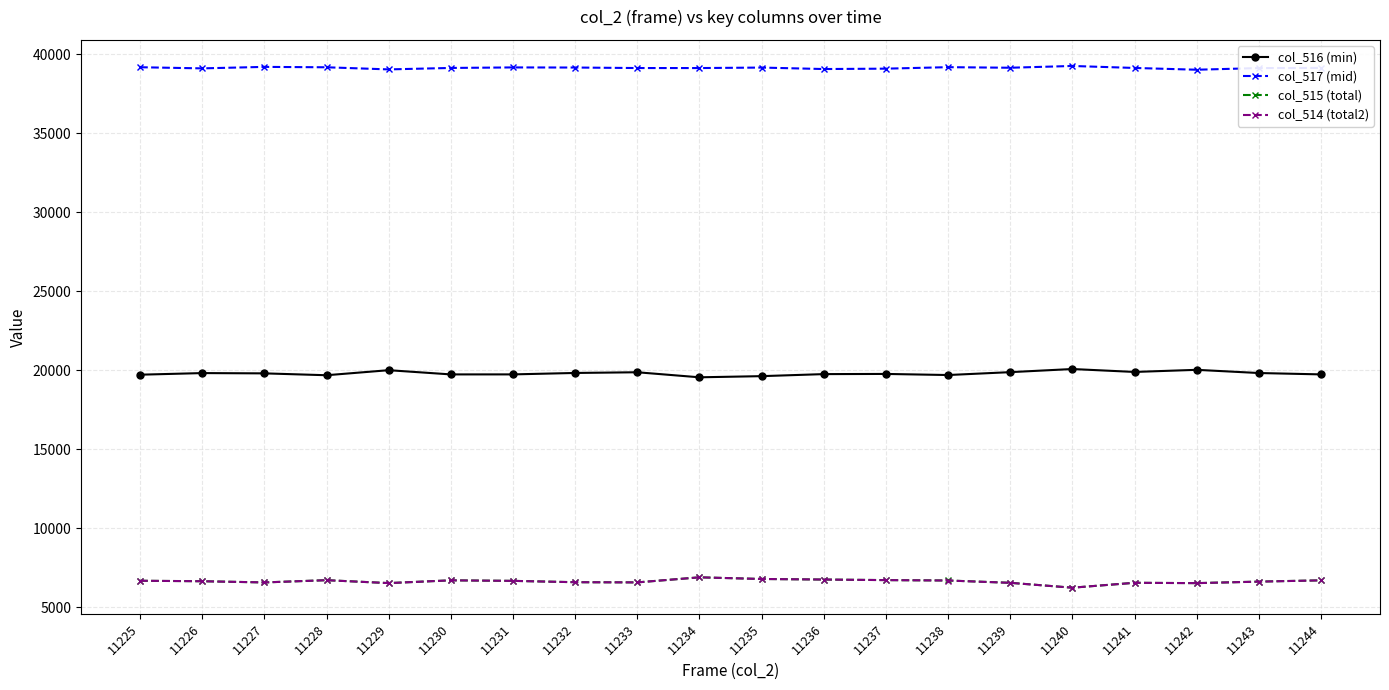

What is the minimum value shown in the chart?

6226